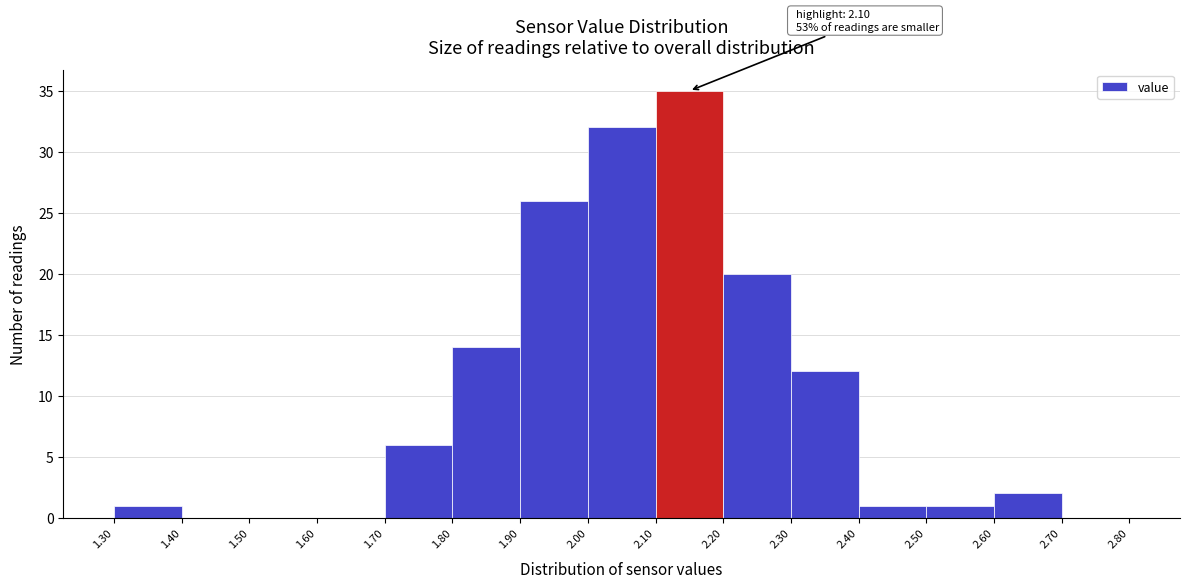

Which range on the x-axis has the tallest bar?

2.10 to 2.20